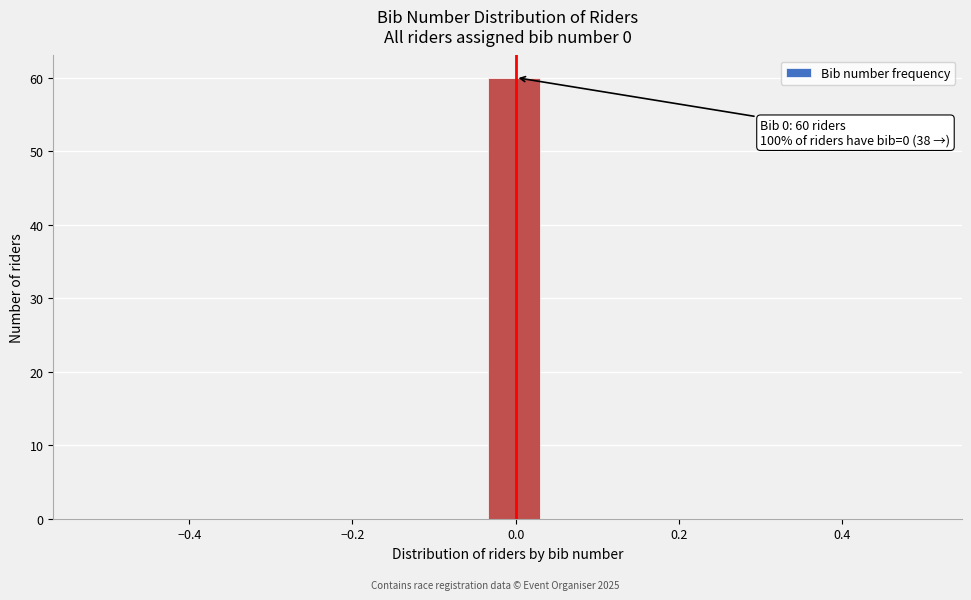

Around what value on the x-axis is the tallest bar? Give the approximate position of its centre, as read against the axis.

0.00